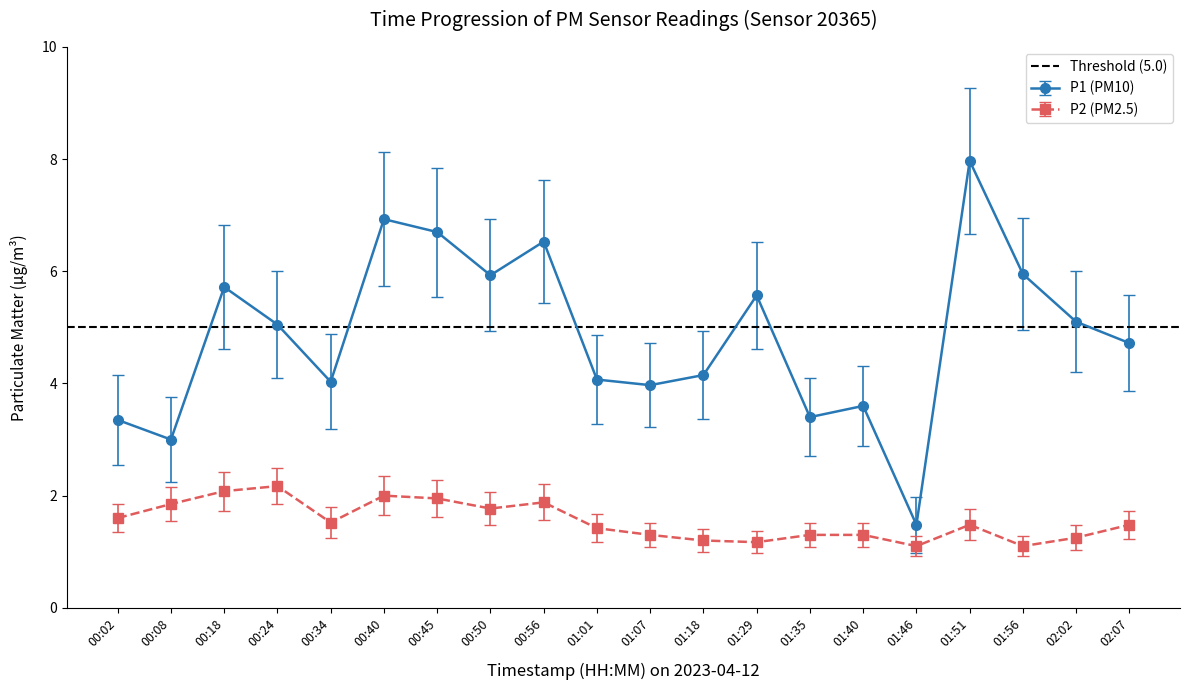

The P2 series shows 1.1 at 01:46. True or false?

True